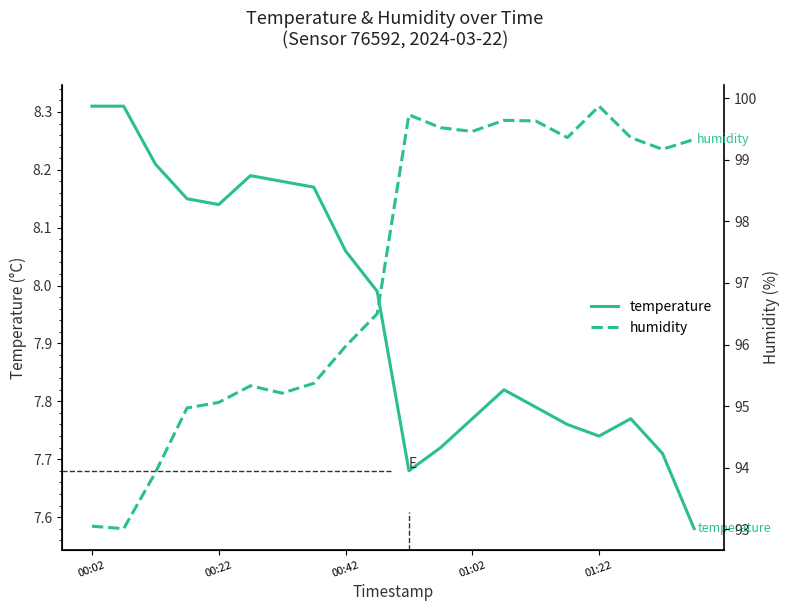

True or false: humidity and temperature intersect in this chart.

False